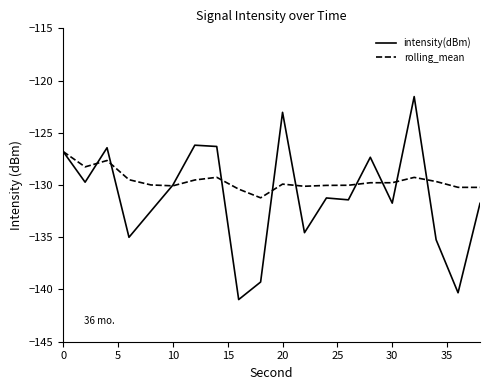

What is the highest value of the intensity(dBm) series?

-121.5